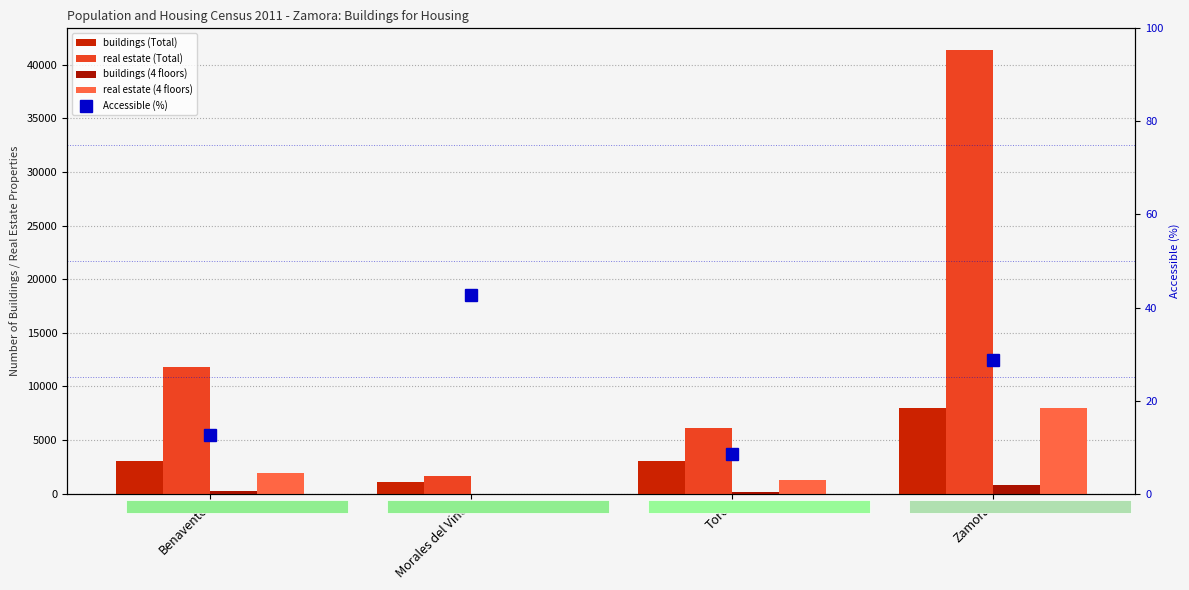

Between Toro and Benavente, which is larger?

Benavente